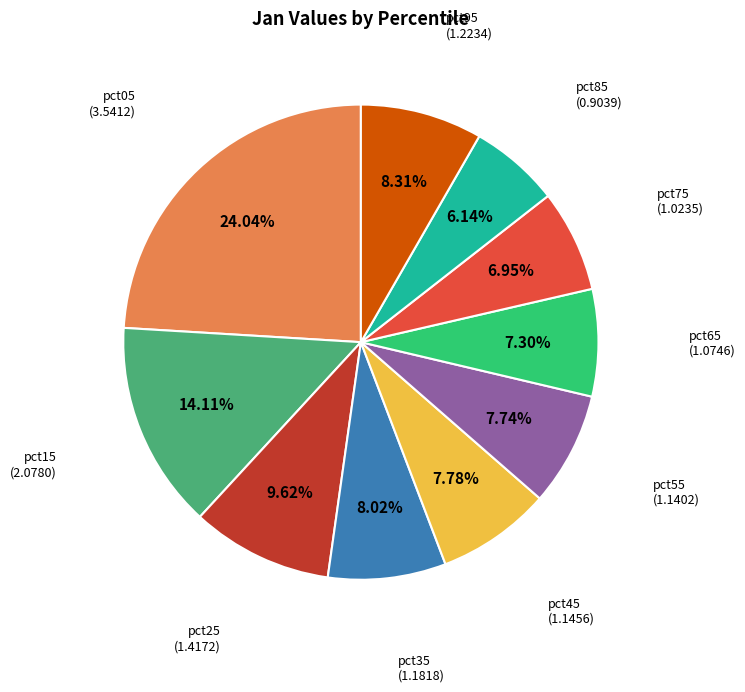

How many slices are in this pie chart?

10